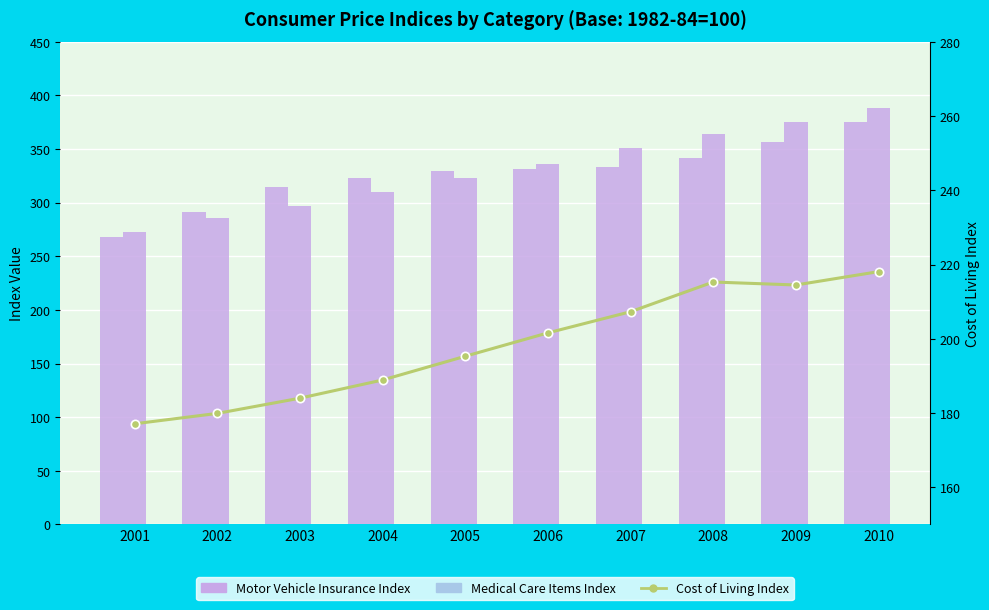

Reading left to right, list all the values displayed in this chart.

Motor Vehicle Insurance Index: 268.1	291.6	314.4	323.2	329.9	331.8	333.1	341.5	357.0	375.2
Medical Care Items Index: 272.8	285.6	297.1	310.1	323.2	336.2	351.1	364.1	375.6	388.4
Cost of Living Index: 177.1	179.9	184.0	188.9	195.3	201.6	207.3	215.3	214.5	218.1